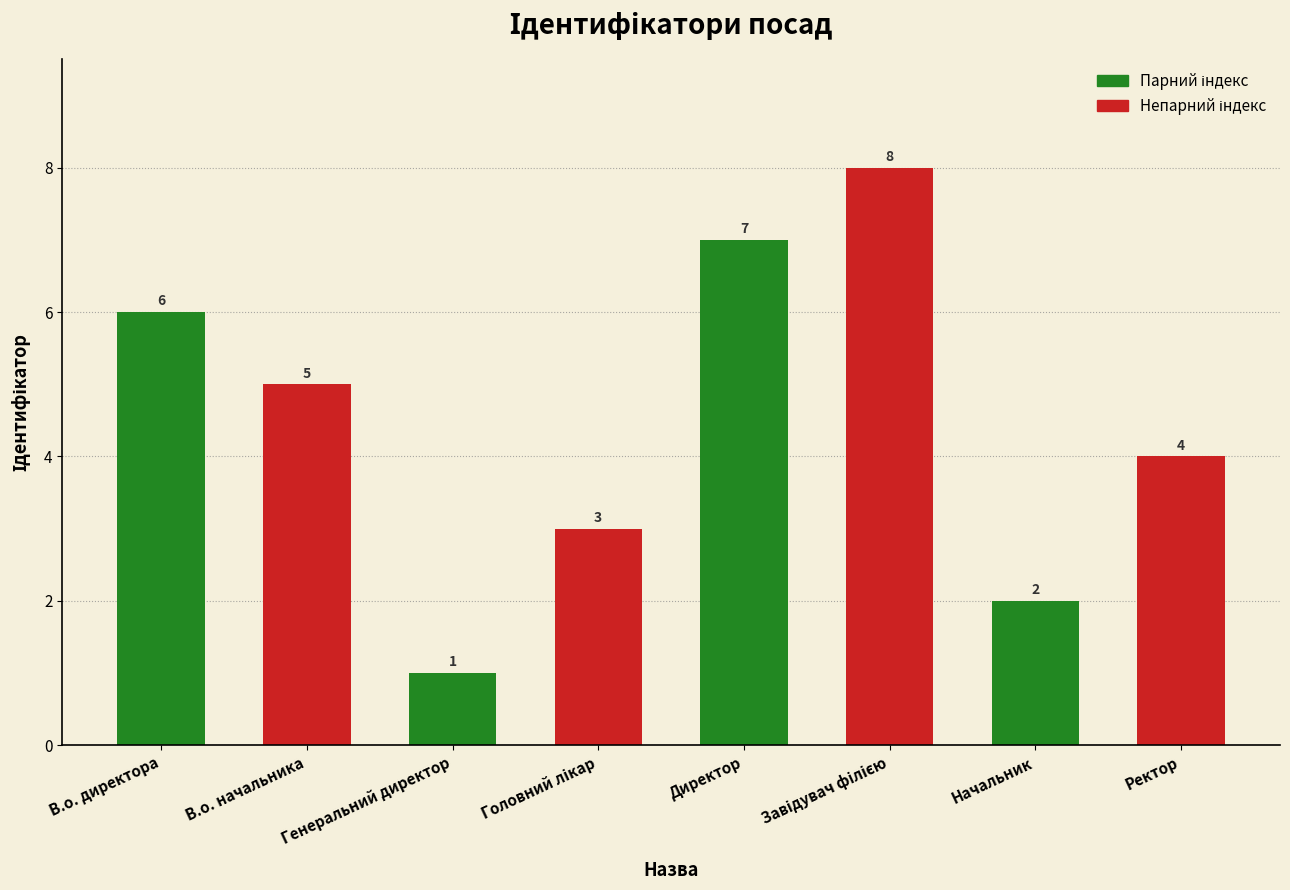

What is the difference between the maximum and minimum values?

7